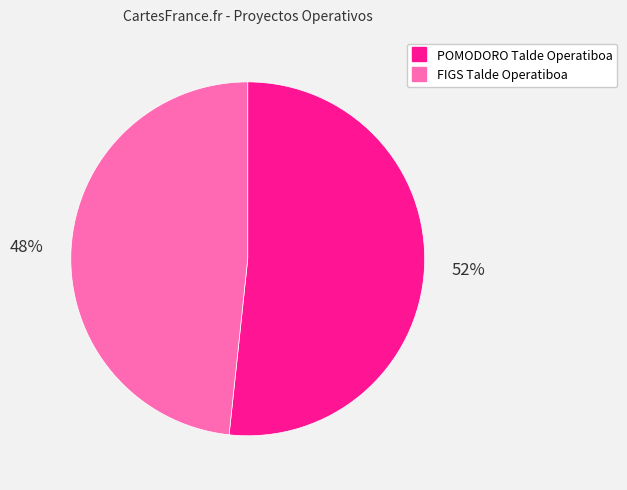

To the nearest percent, what percentage of the pie is POMODORO Talde Operatiboa?

52%